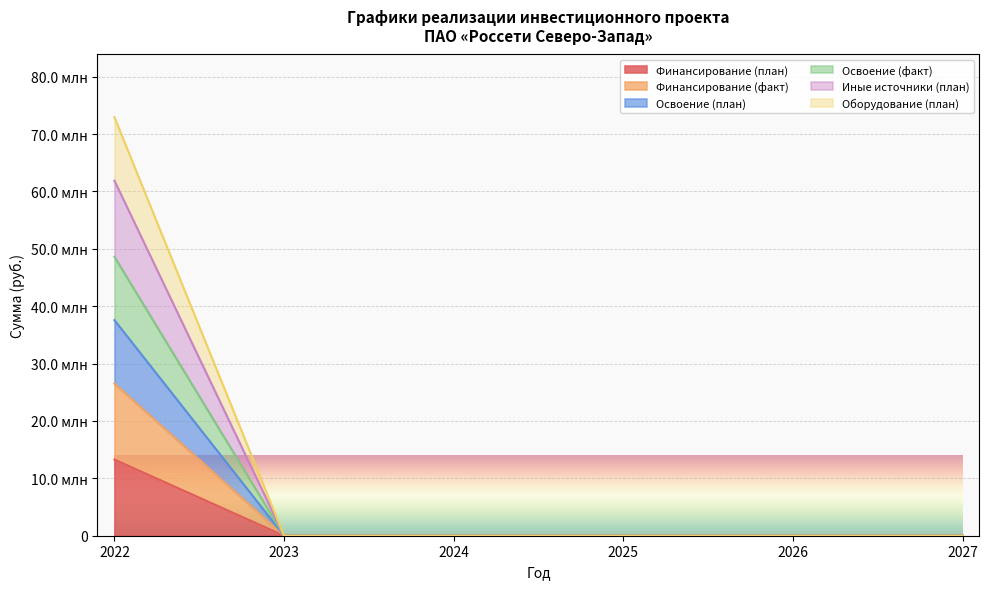

True or false: Оборудование (план) and Освоение (факт) cross at least once.

False